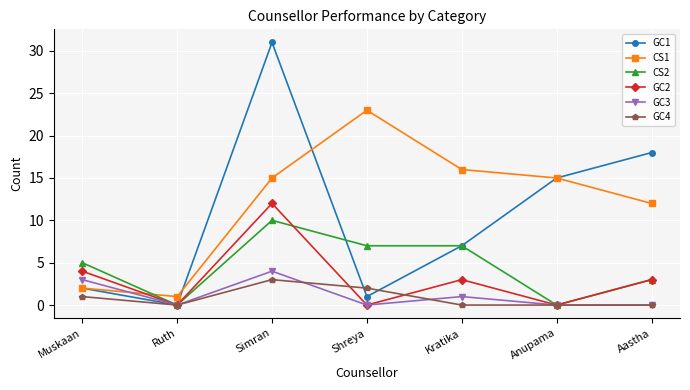

How many lines are shown in the chart?

6